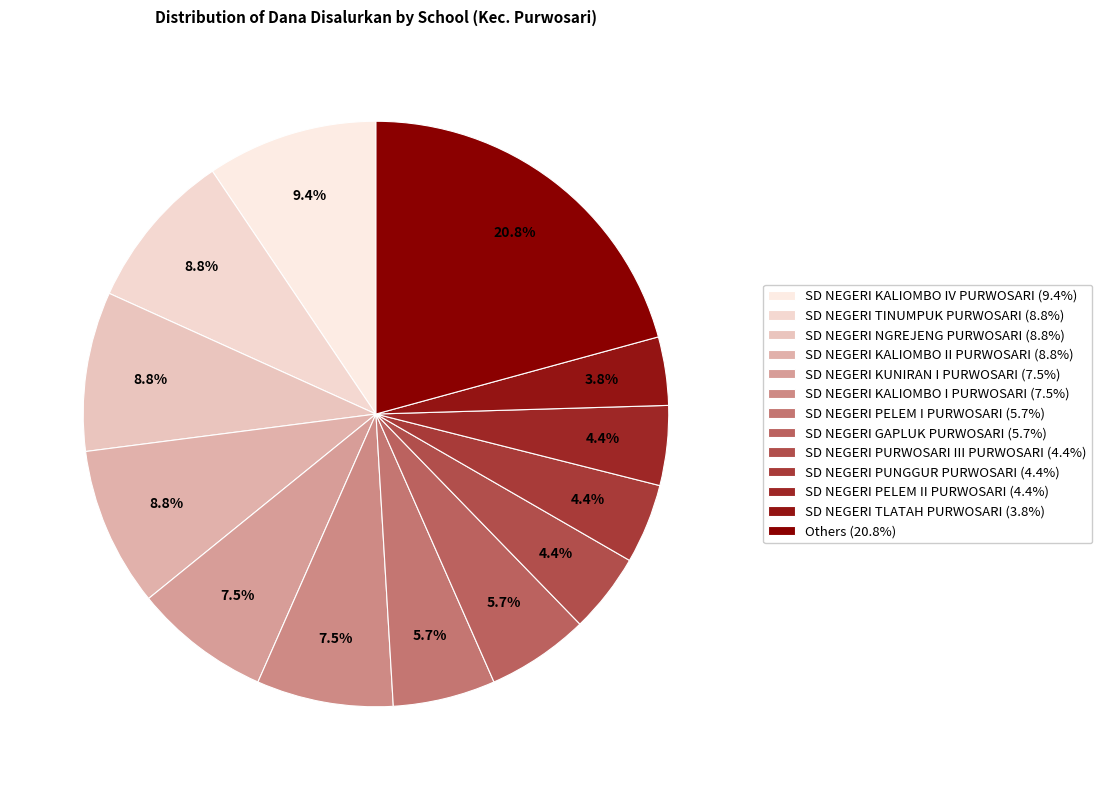

How many segments does this pie chart have?

13